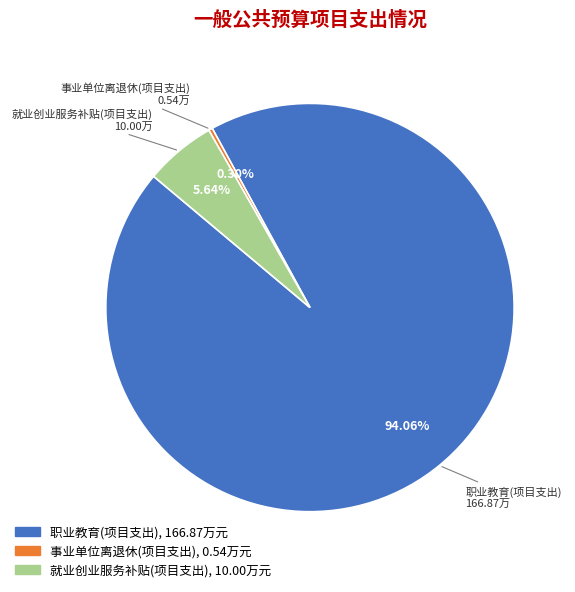

Is there any slice that represents more than half of the pie?

Yes